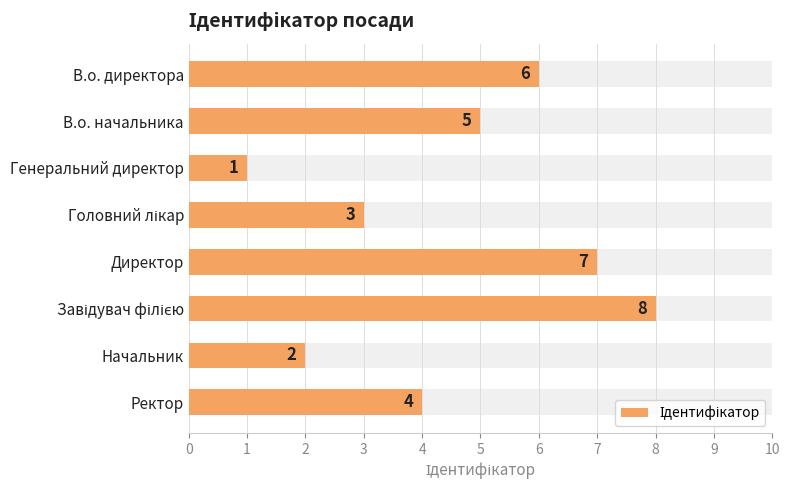

What is the value of the 2nd bar from the left?

5